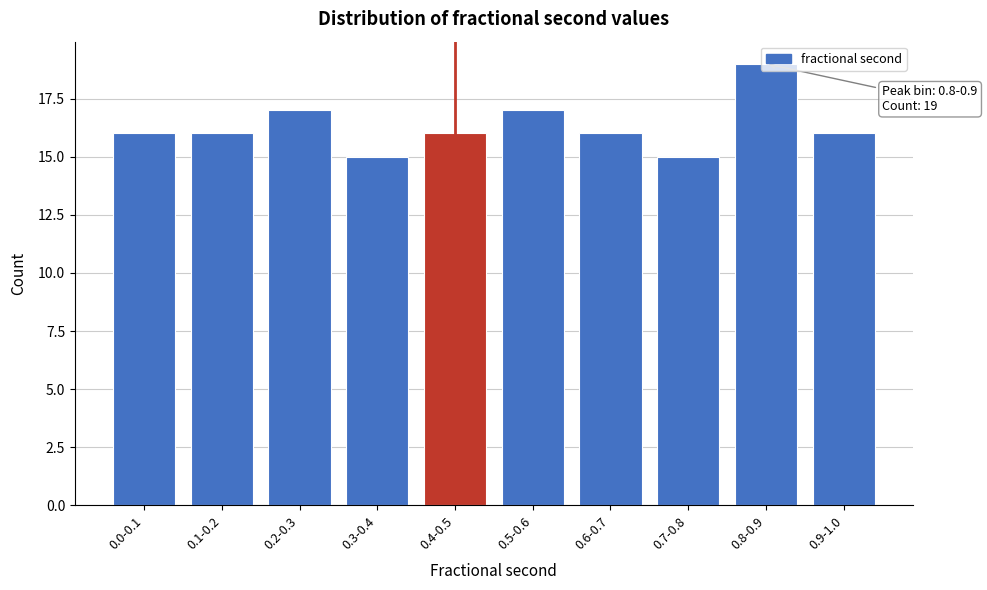

Approximately how many times larger is the value at 0.2-0.3 compared to 0.4-0.5?

1.1